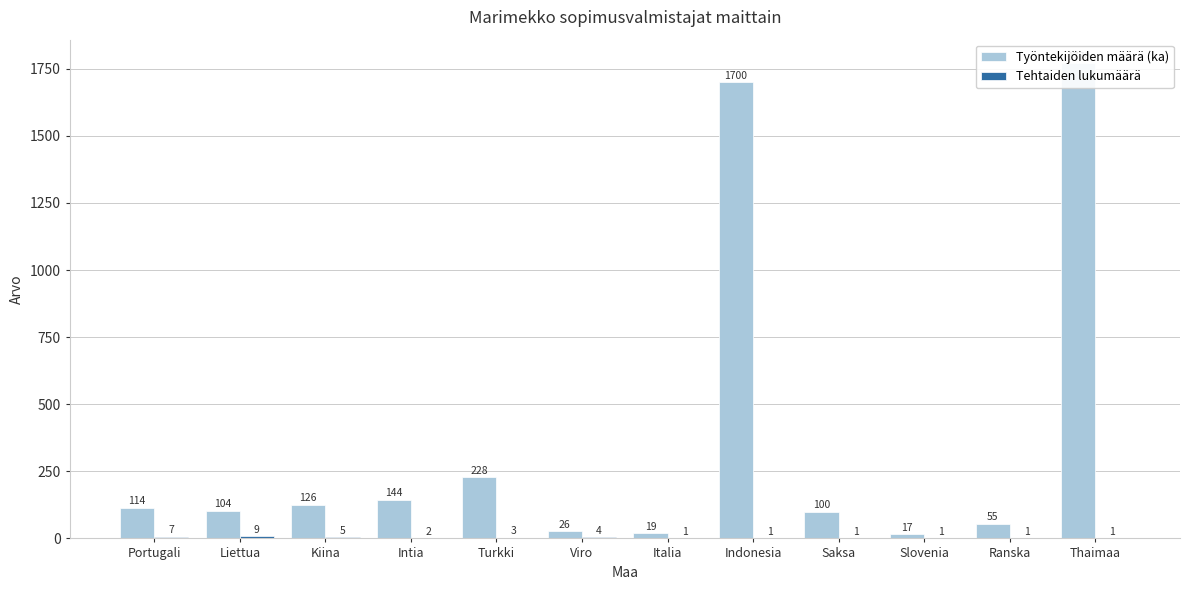

What is the difference between the highest and lowest values at Liettua?

95